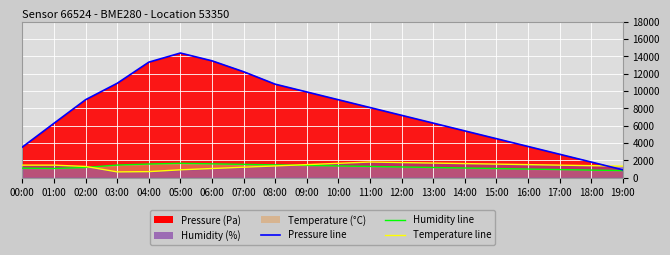

Reading left to right, list all the values displayed in this chart.

Pressure line: 3533.4	6278.4	9005.4	10900.8	13343.4	14400.0	13500.0	12240.0	10800.0	9900.0	9000.0	8100.0	7200.0	6300.0	5400.0	4500.0	3600.0	2700.0	1800.0	900.0
Humidity line: 1092.0	1056.0	1173.0	1449.0	1569.0	1650.0	1590.0	1530.0	1470.0	1410.0	1350.0	1290.0	1230.0	1170.0	1110.0	1050.0	990.0	930.0	870.0	810.0
Temperature line: 1440.0	1440.0	1290.0	660.0	690.0	900.0	1050.0	1200.0	1350.0	1500.0	1650.0	1800.0	1740.0	1680.0	1620.0	1560.0	1500.0	1440.0	1380.0	1320.0